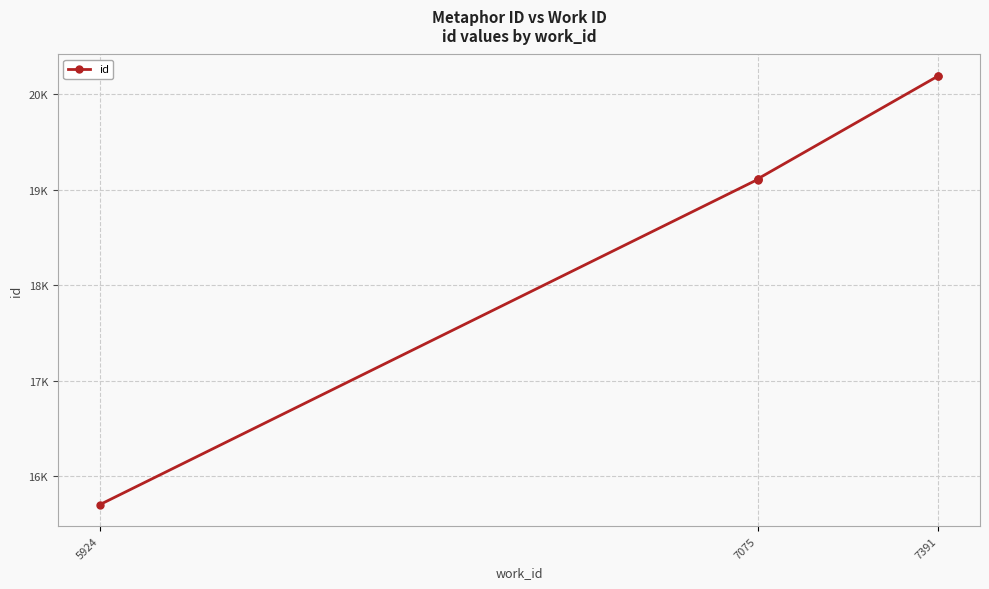

What is the change in value from 7075 to 7391?

+1